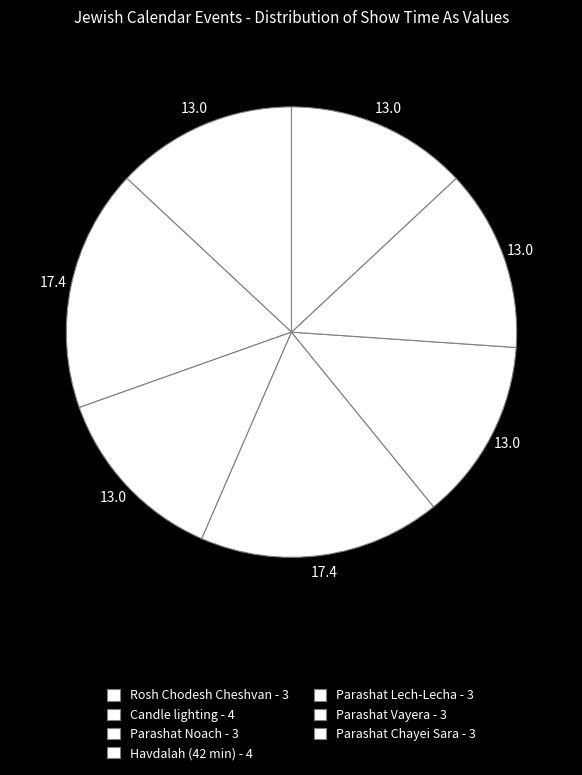

Does any single category account for the majority?

No